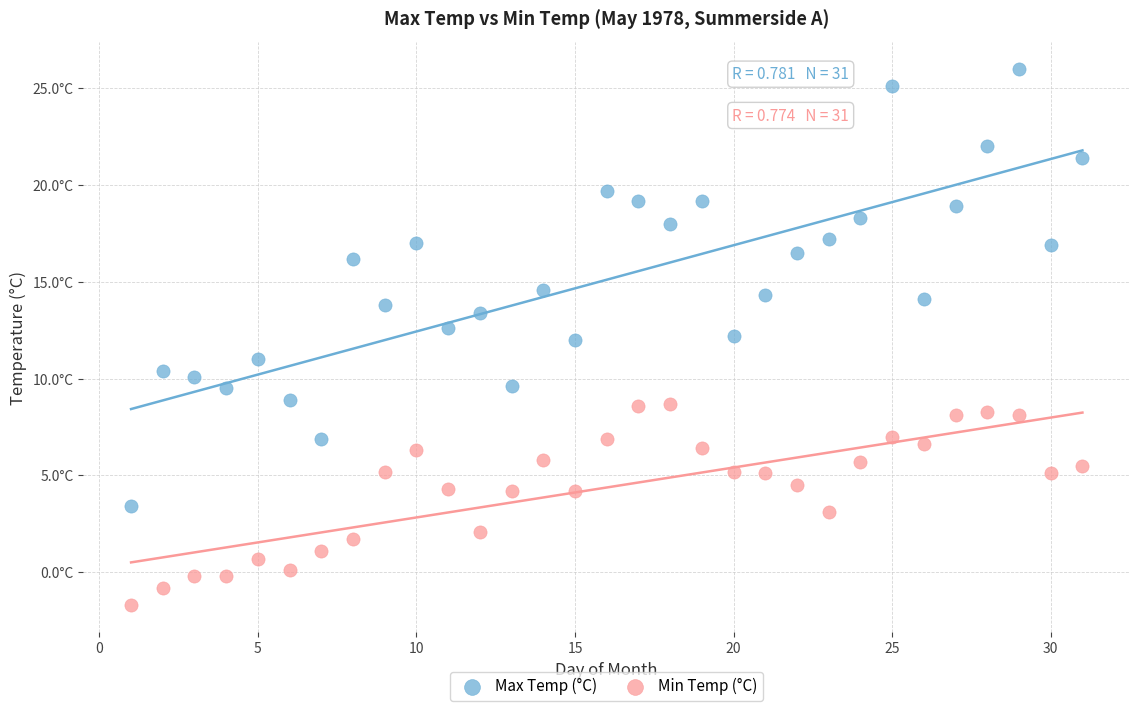

What are all the series names shown in the legend?

Max Temp (°C), Min Temp (°C)